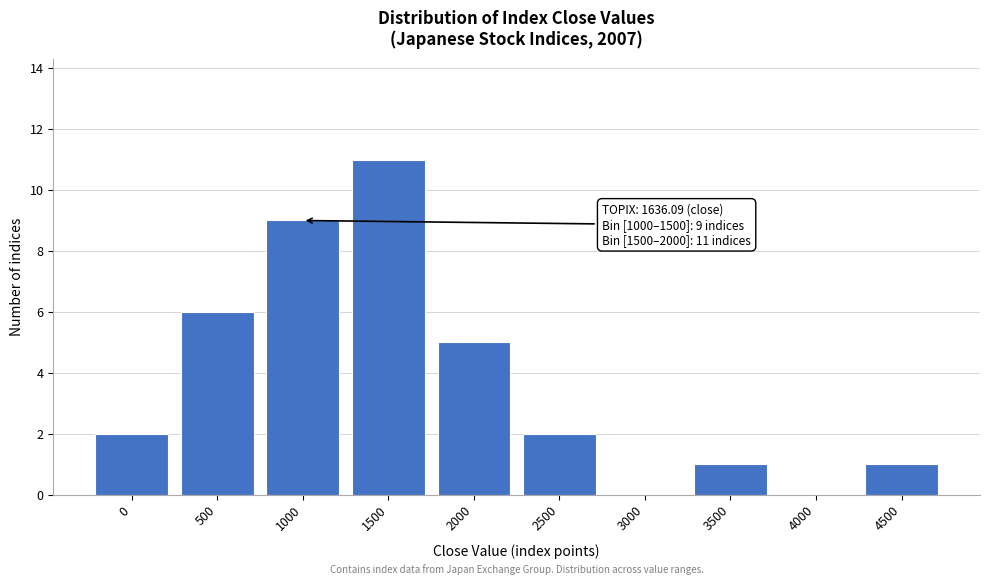

Reading left to right, extract all data points from this chart.

0=2	500=6	1000=9	1500=11	2000=5	2500=2	3000=0	3500=1	4000=0	4500=1